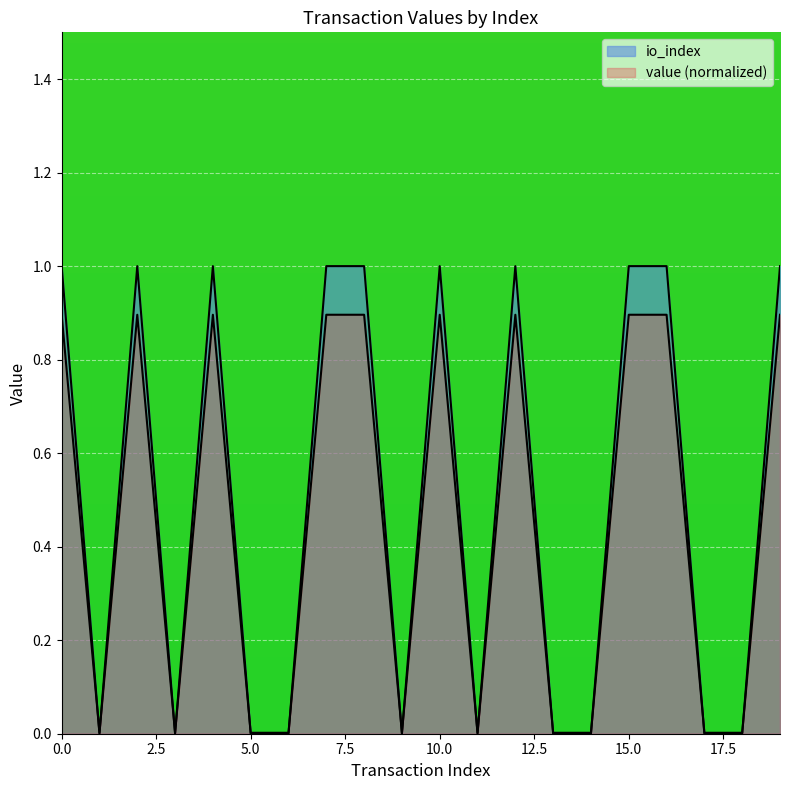

Reading left to right, list all the values displayed in this chart.

io_index: 1.0	0.0	1.0	0.0	1.0	0.0	0.0	1.0	1.0	0.0	1.0	0.0	1.0	0.0	0.0	1.0	1.0	0.0	0.0	1.0
value: 0.9	0.0	0.9	0.0	0.9	0.0	0.0	0.9	0.9	0.0	0.9	0.0	0.9	0.0	0.0	0.9	0.9	0.0	0.0	0.9